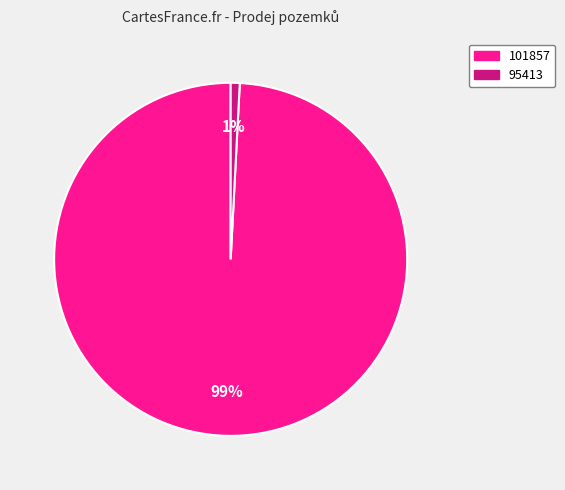

Rank the categories by value from lowest to highest.

95413, 101857